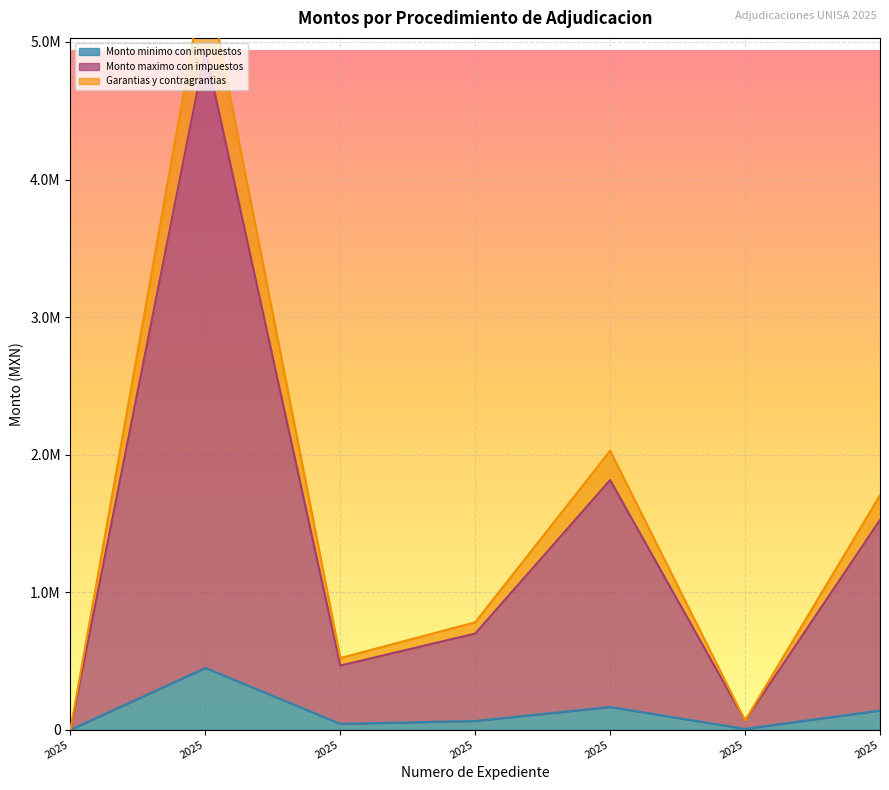

Between UNISA/DAF/SRMAS/008/2025 and UNISA/DAF/SRMAS/009/2025, which series saw the biggest shift?

Garantias y contragrantias